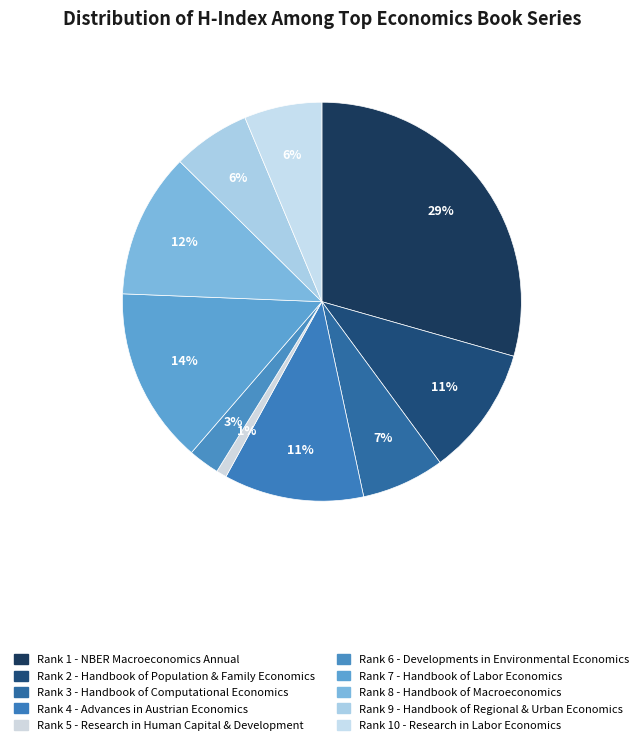

How many segments does this pie chart have?

10